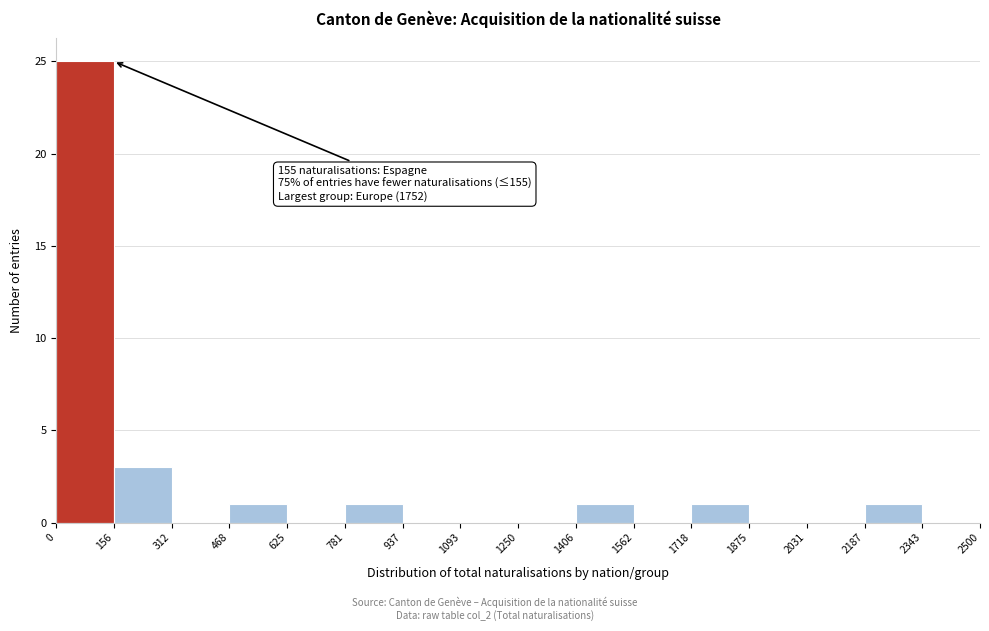

Which range on the x-axis has the tallest bar?

0 to 156